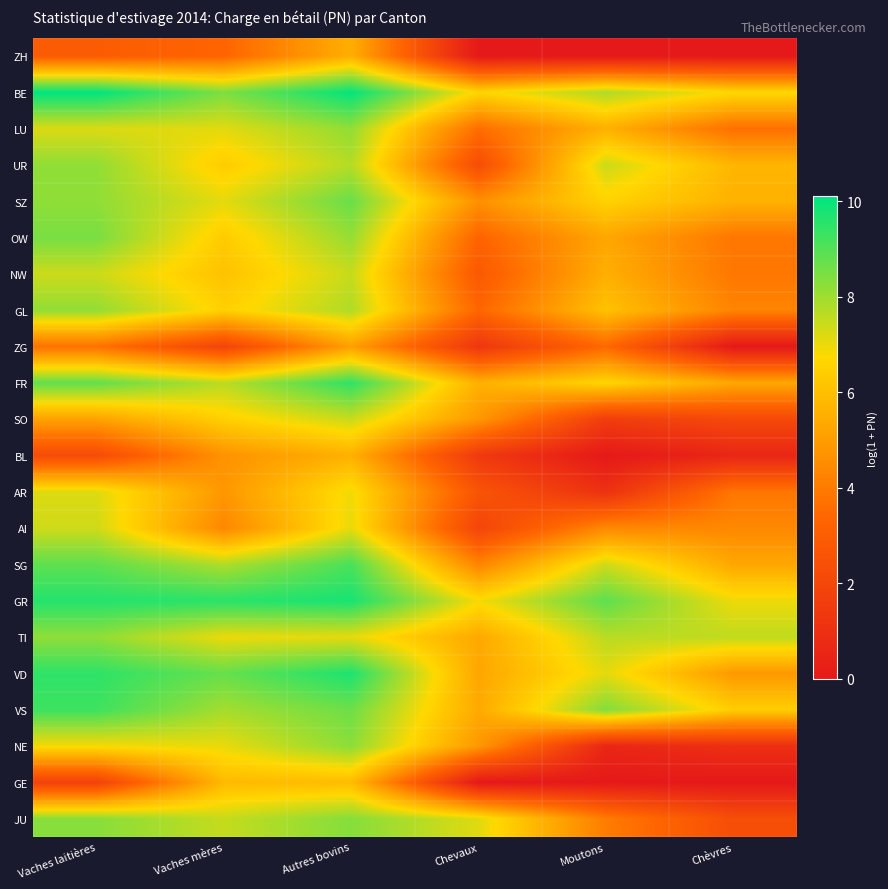

List the series in order of their peak value, highest first.

BE, GR, VD, FR, VS, SG, SZ, OW, JU, NE, TI, UR, GL, LU, NW, SO, AI, AR, GE, BL, ZH, ZG